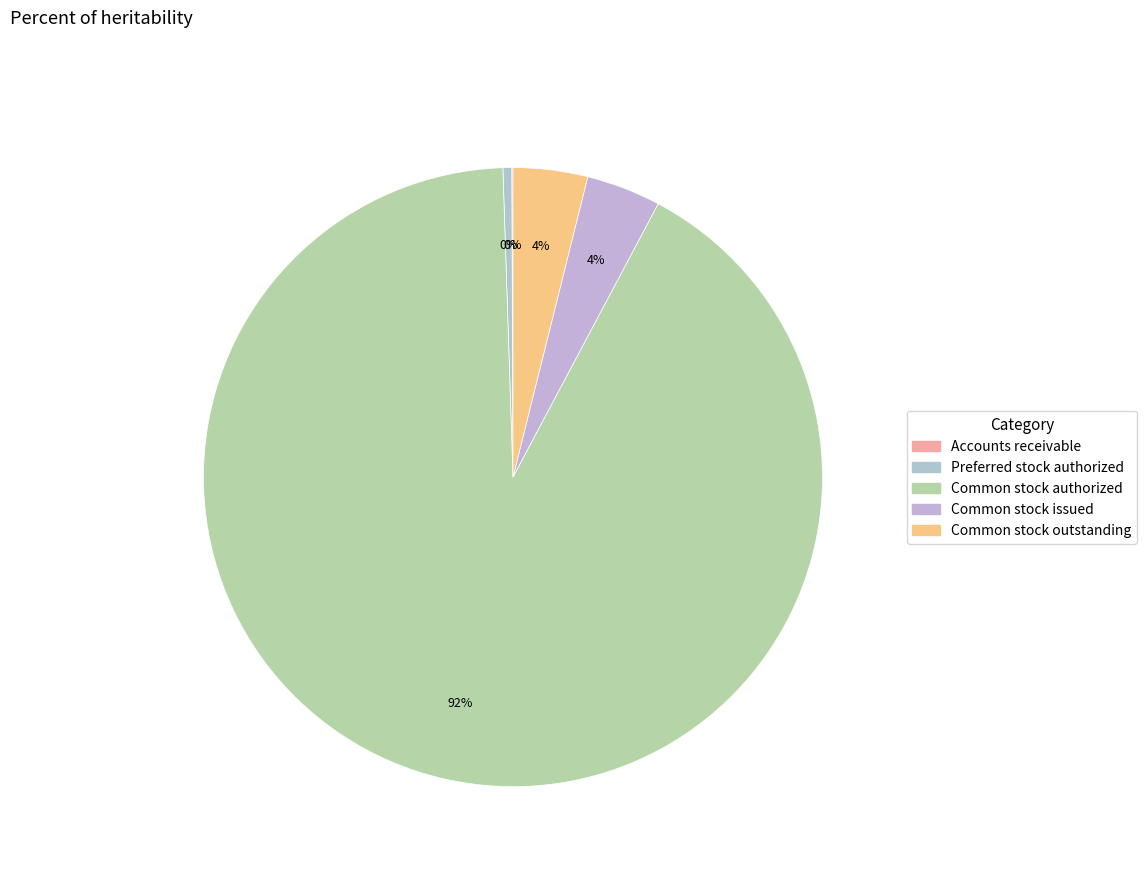

Which slice represents more than half of the pie?

Common stock authorized